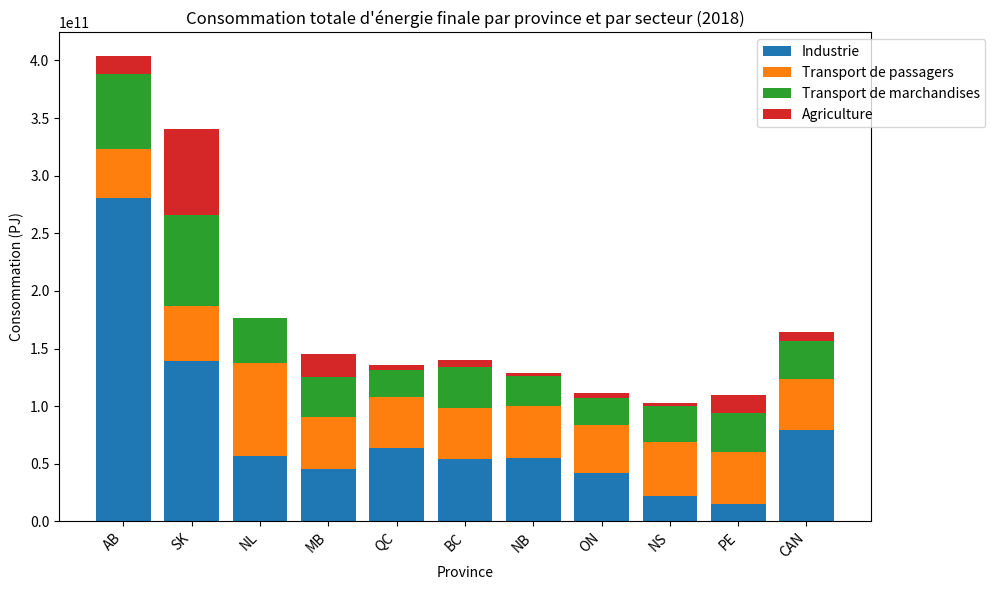

The Industrie series shows 205807225953.7 at SK. True or false?

False